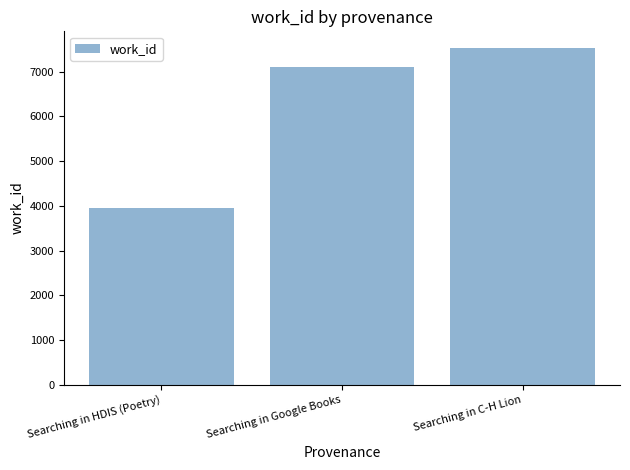

What is the value of the 3rd bar from the left?

7523